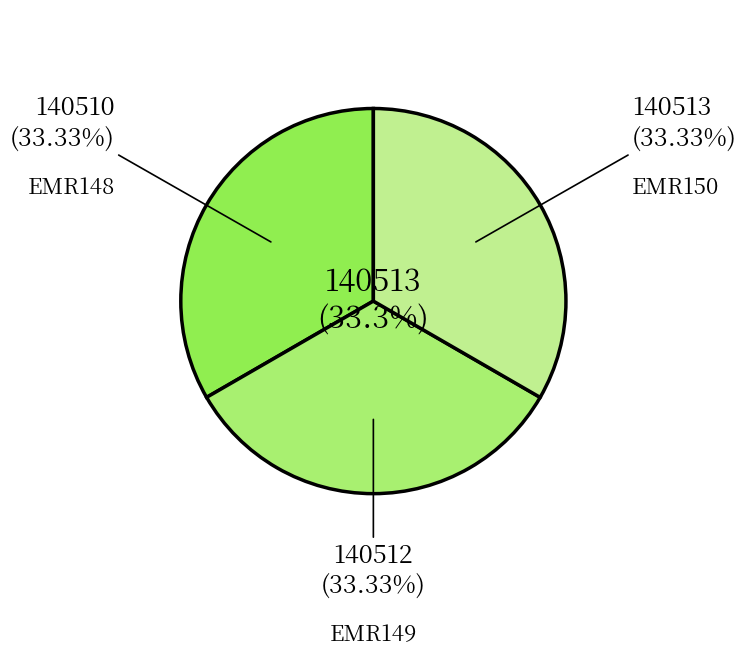

What is the smallest slice in the pie chart?

EMR148